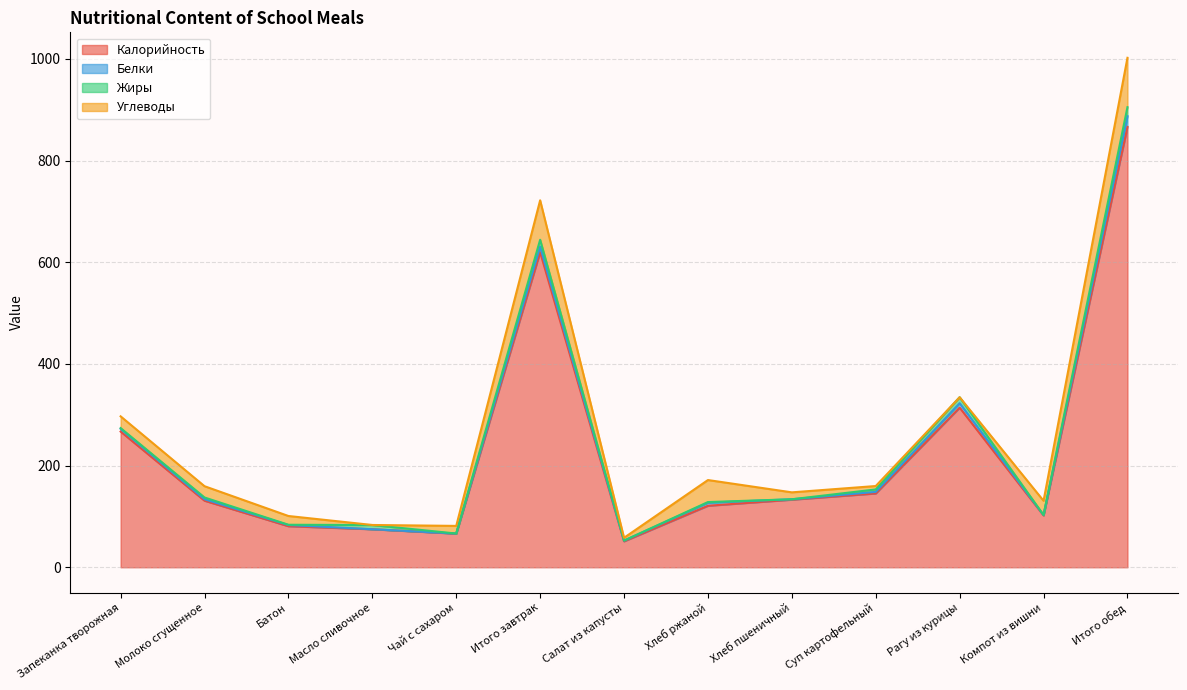

What is the sum of all Калорийность values?

2972.3